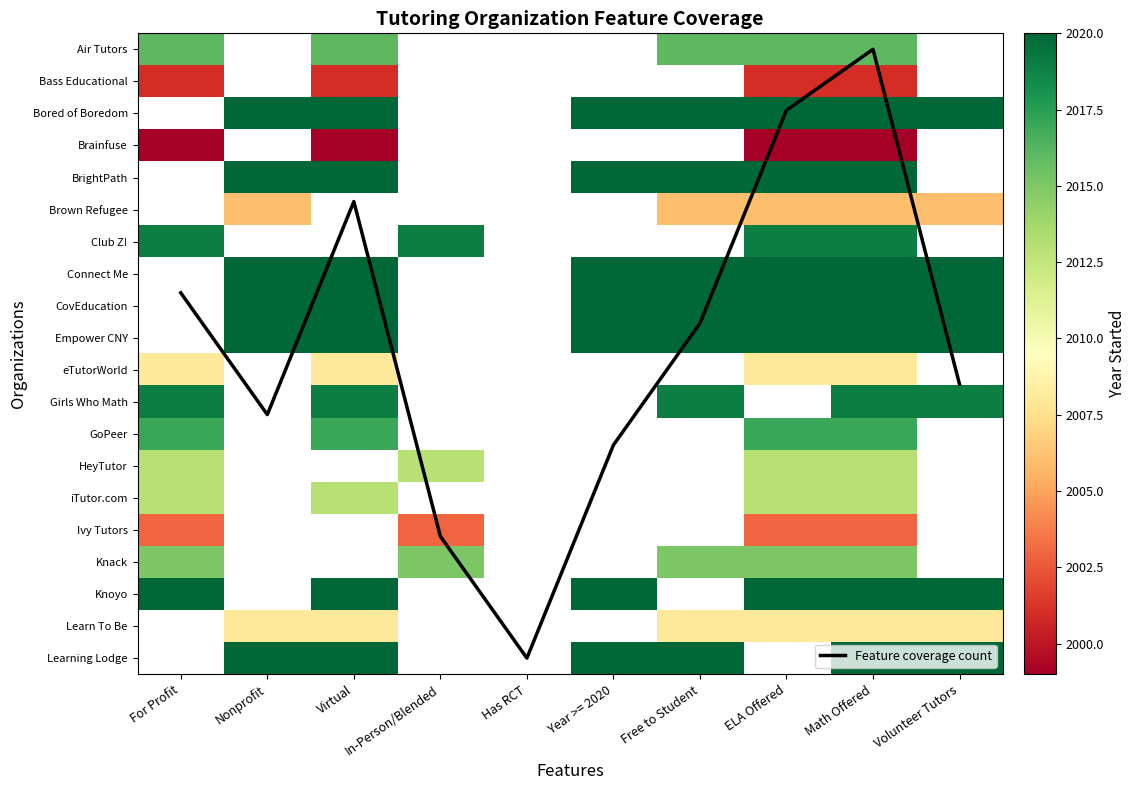

At which category does the chart reach its peak across all series?

Has RCT